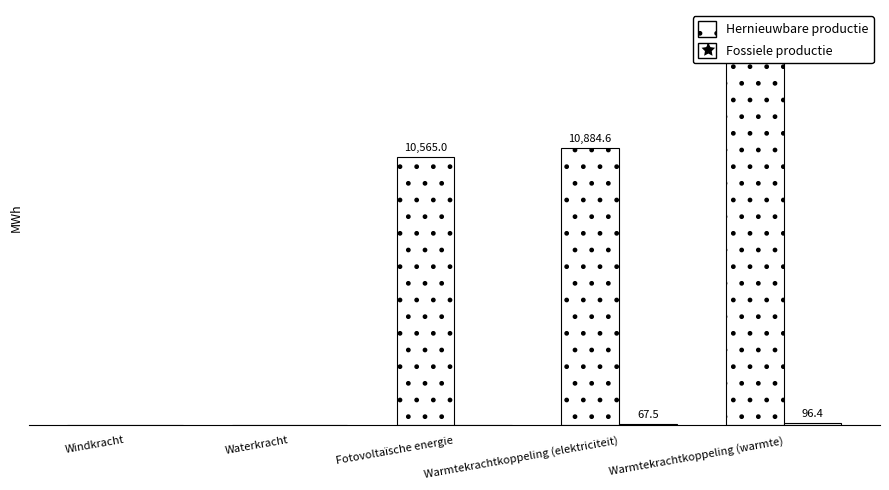

What is the label of the 3rd bar from the right?

Fotovoltaïsche energie